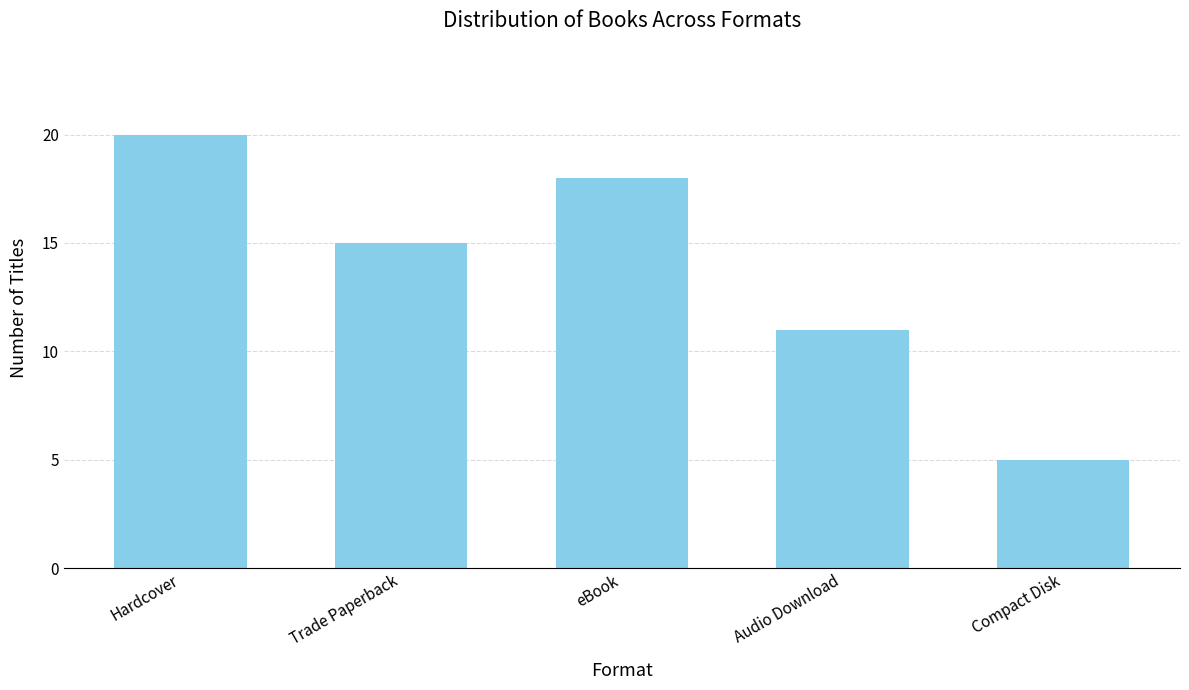

Does the chart contain any negative values?

No